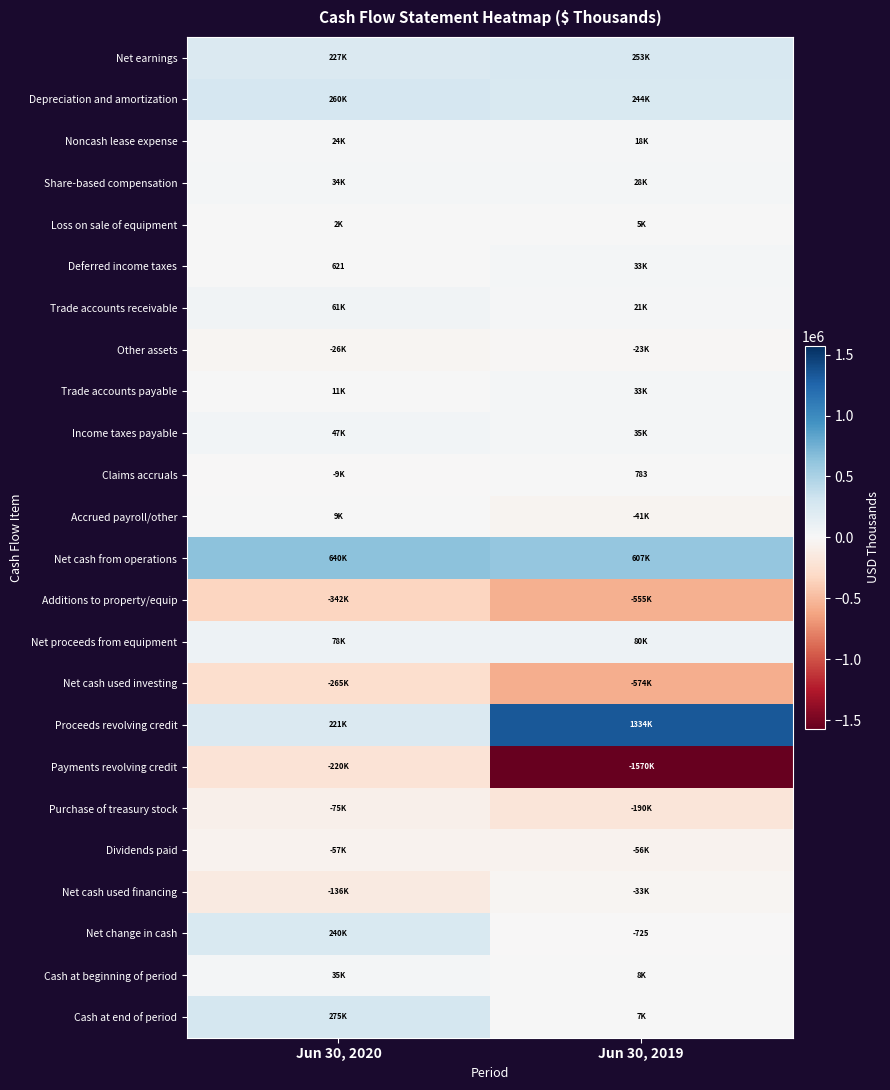

How many categories are shown in the chart?

2